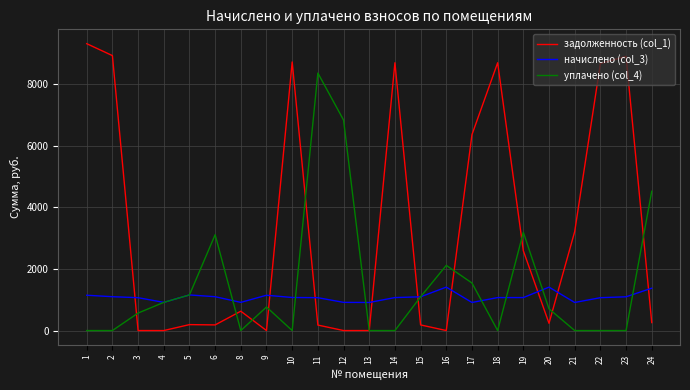

Is the value of начислено (col_3) at 2 greater than the value of задолженность (col_1) at 14?

No